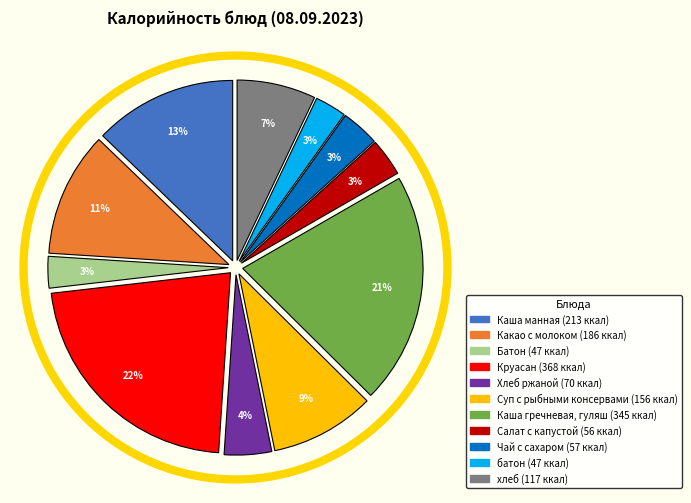

To the nearest percent, what is the average slice percentage?

9%